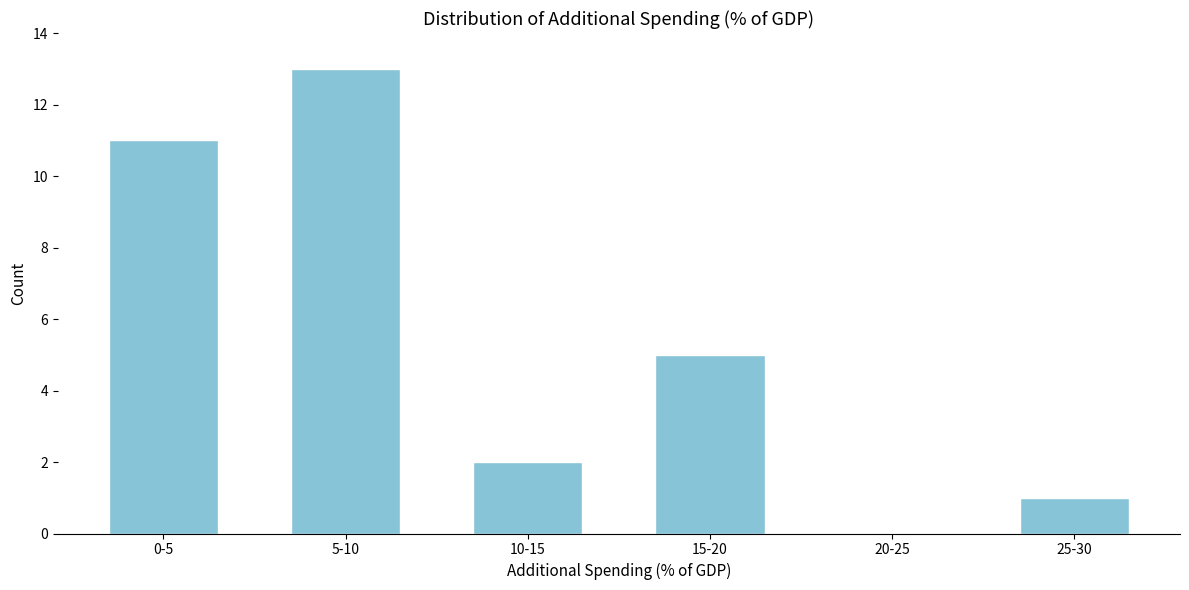

Reading left to right, list all the values displayed in this chart.

0-5=11	5-10=13	10-15=2	15-20=5	20-25=0	25-30=1